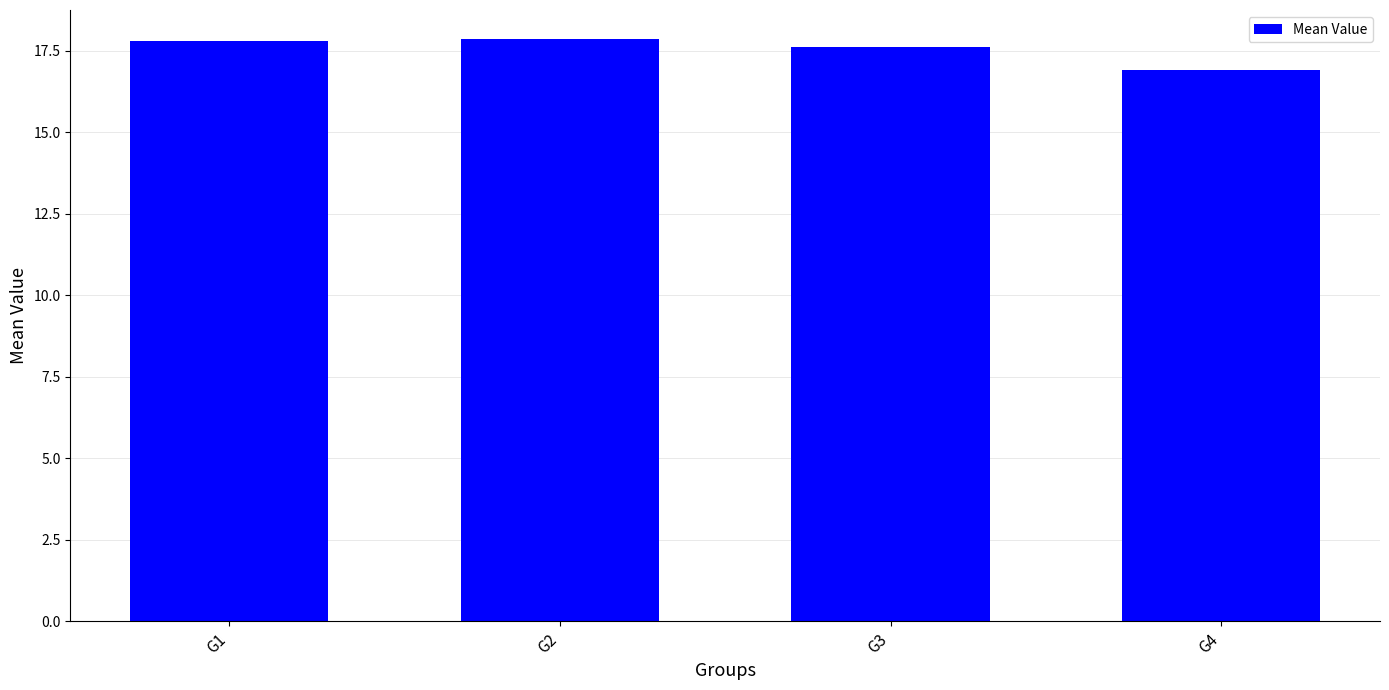

Which label corresponds to the smallest value in the chart?

G4